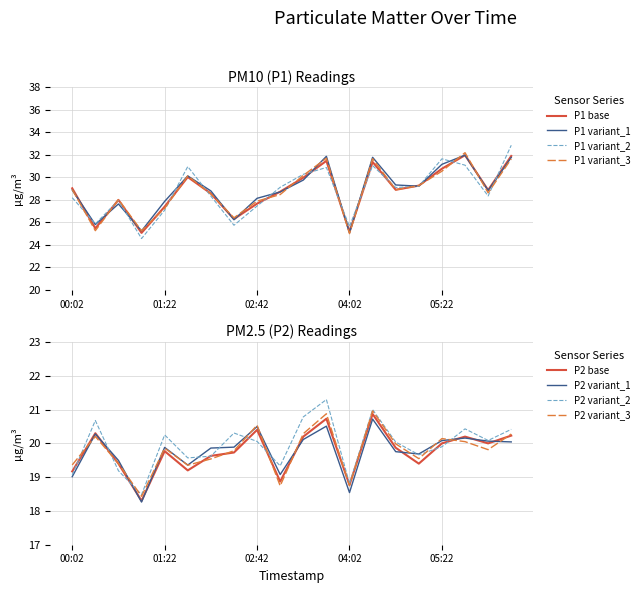

The P2 series shows 4.3 at 00:42. True or false?

False